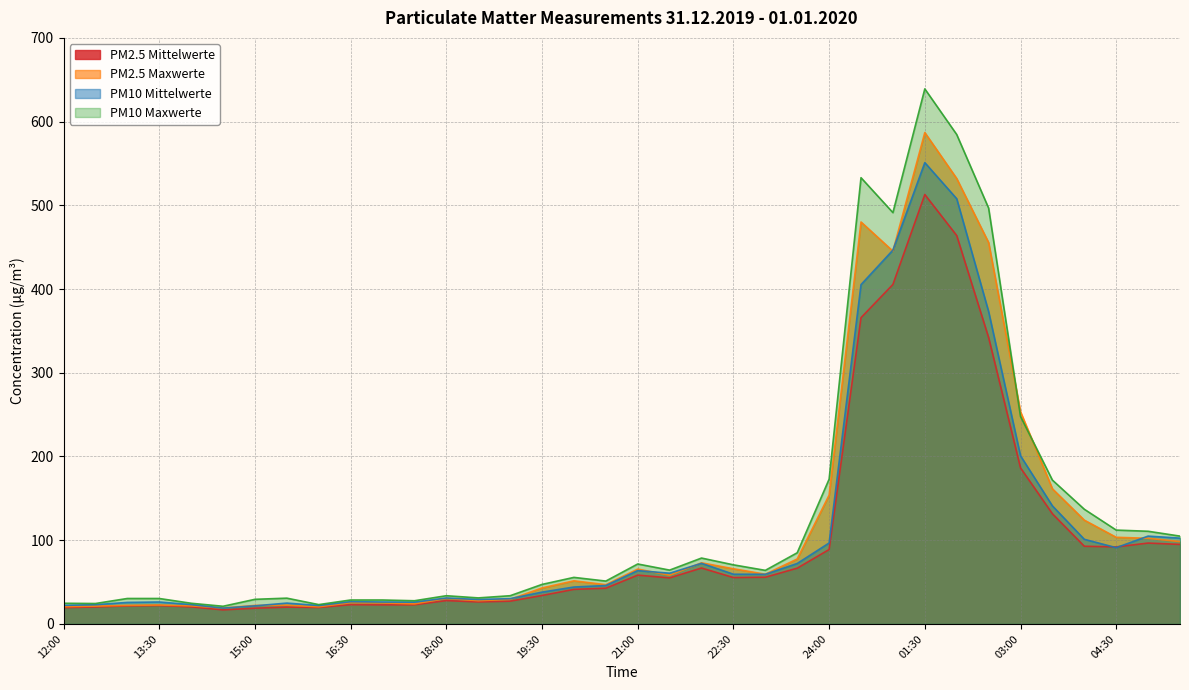

The value of PM10 Maxwerte at 23:00 is 113.2. True or false?

False